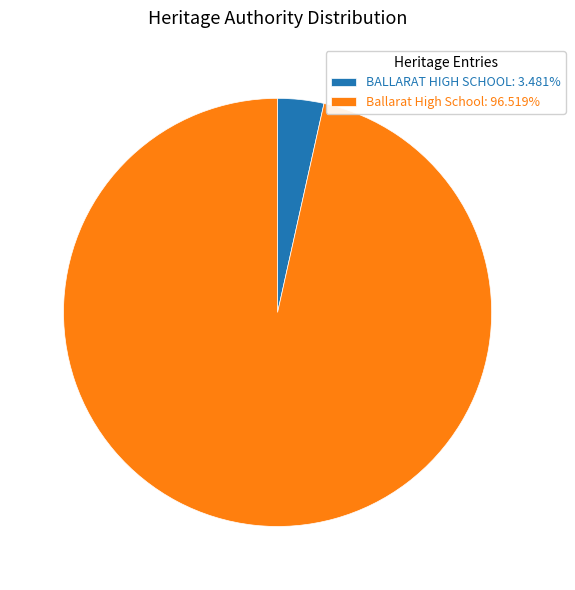

The BALLARAT HIGH SCHOOL slice represents 3% of the pie. True or false?

True